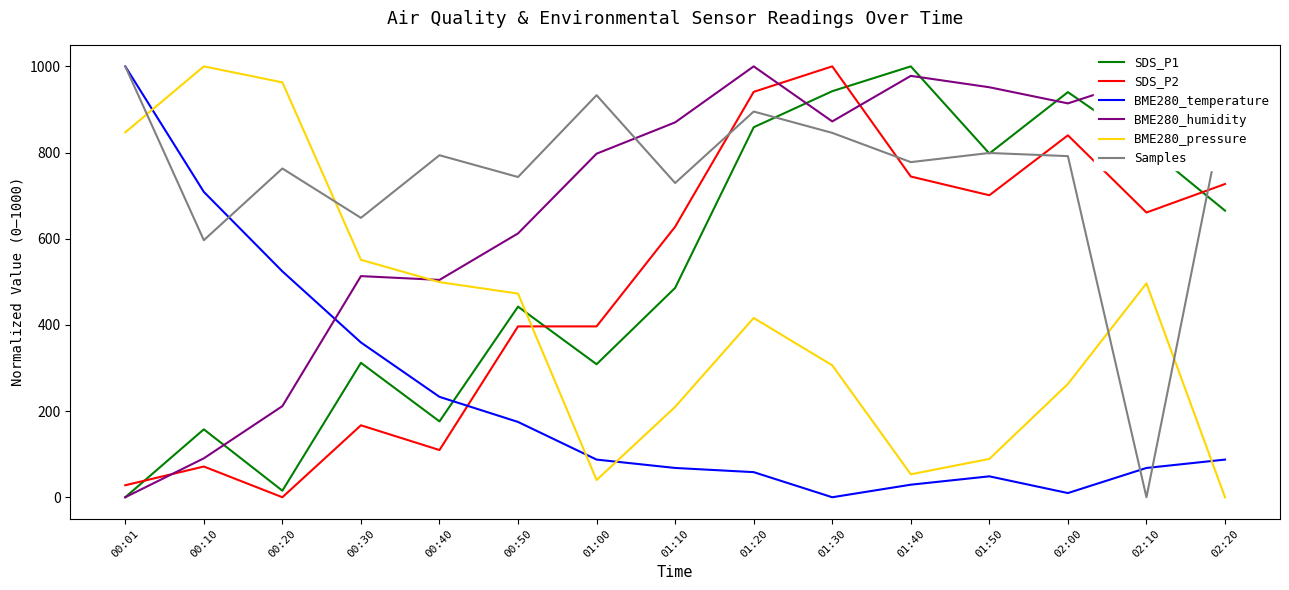

How many series are shown in this chart?

6